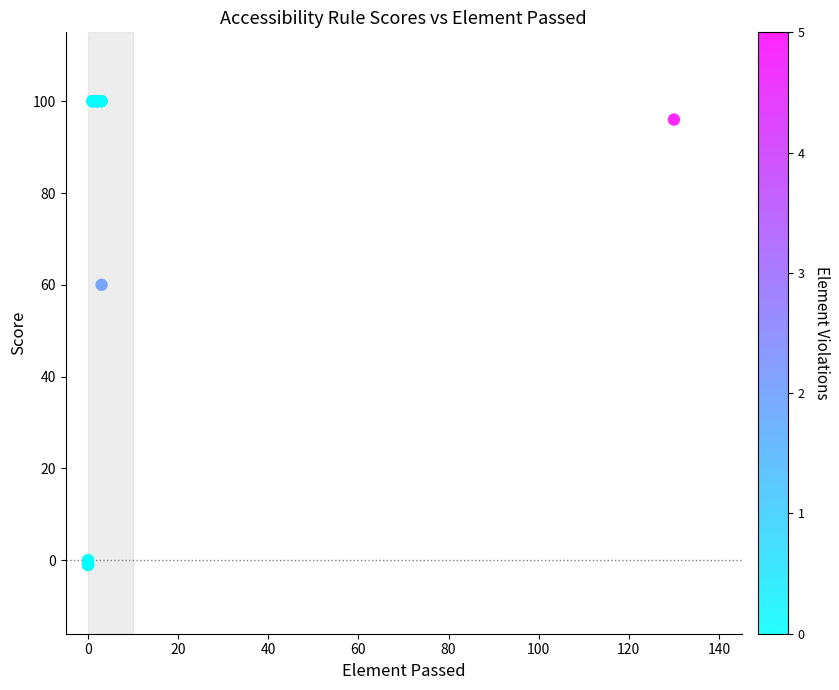

What Y value in the scatter plot is closest to 49?

60